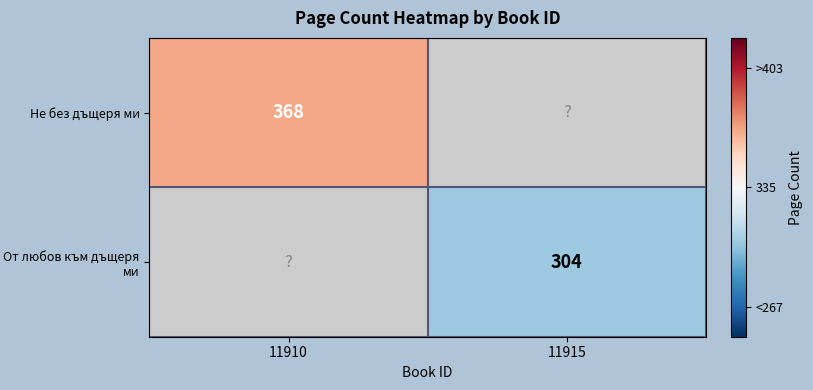

The От любов към дъщеря ми series shows 461 at 11915. True or false?

False